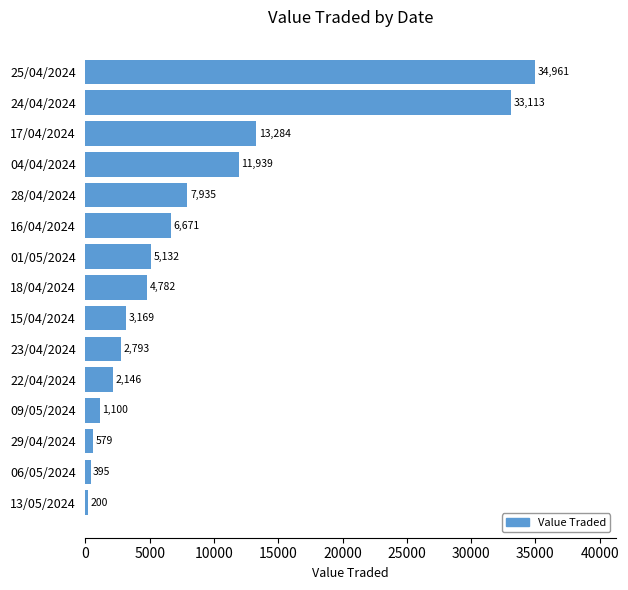

Does the chart contain any negative values?

No